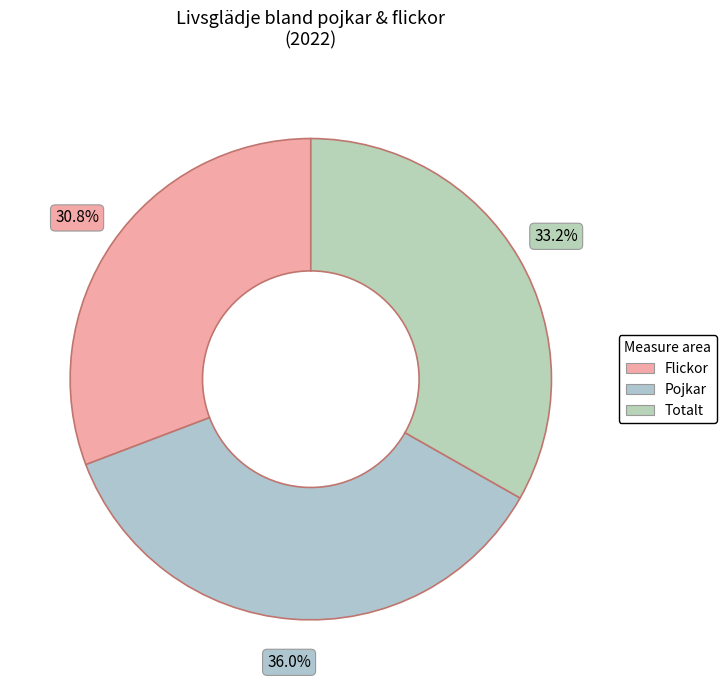

Is there any slice that represents more than half of the pie?

No